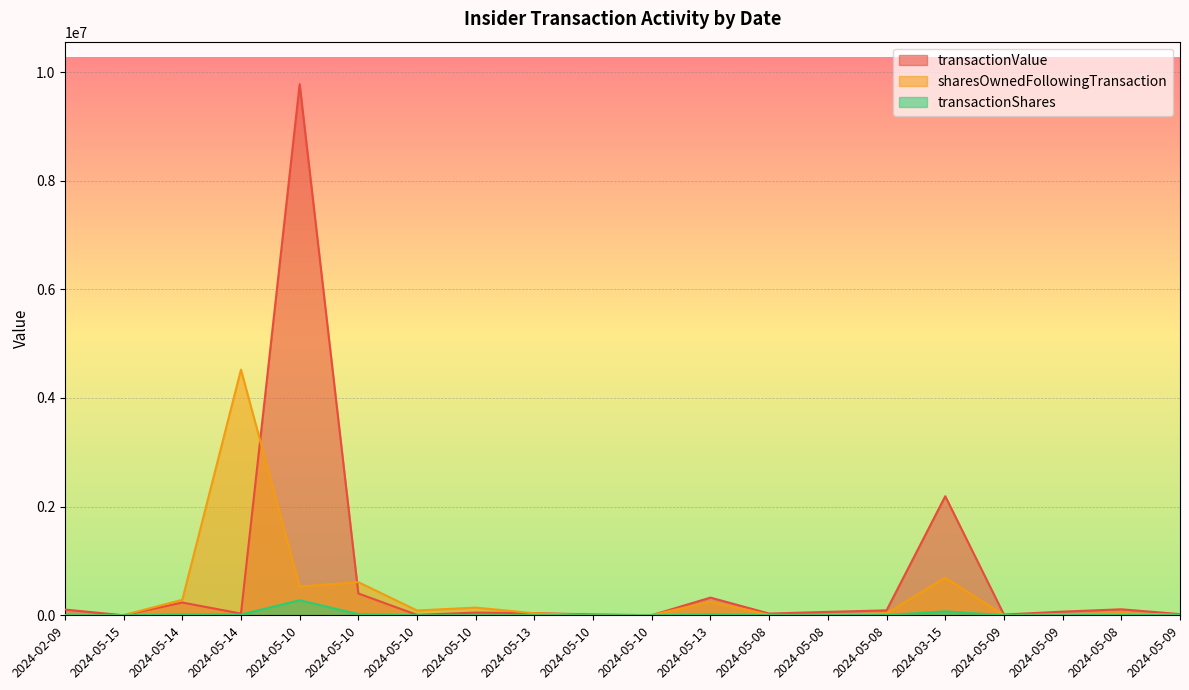

Count the number of categories in the chart.

20